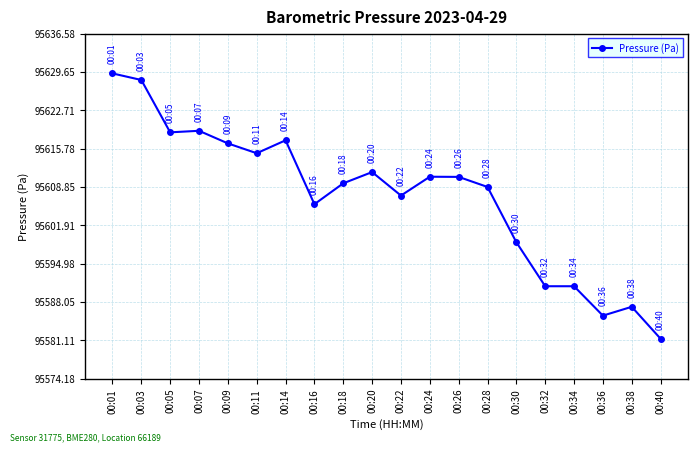

What is the minimum value shown in the chart?

95581.4